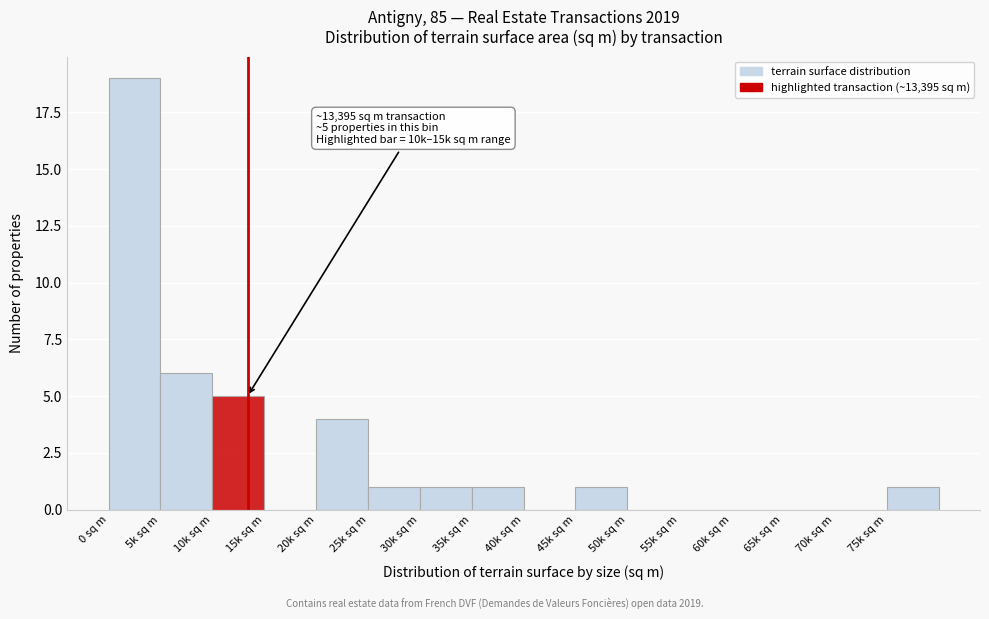

Reading right to left, what are all the values shown in this chart?

75k sq m=1	70k sq m=0	65k sq m=0	60k sq m=0	55k sq m=0	50k sq m=0	45k sq m=1	40k sq m=0	35k sq m=1	30k sq m=1	25k sq m=1	20k sq m=4	15k sq m=0	10k sq m=5	5k sq m=6	0 sq m=19